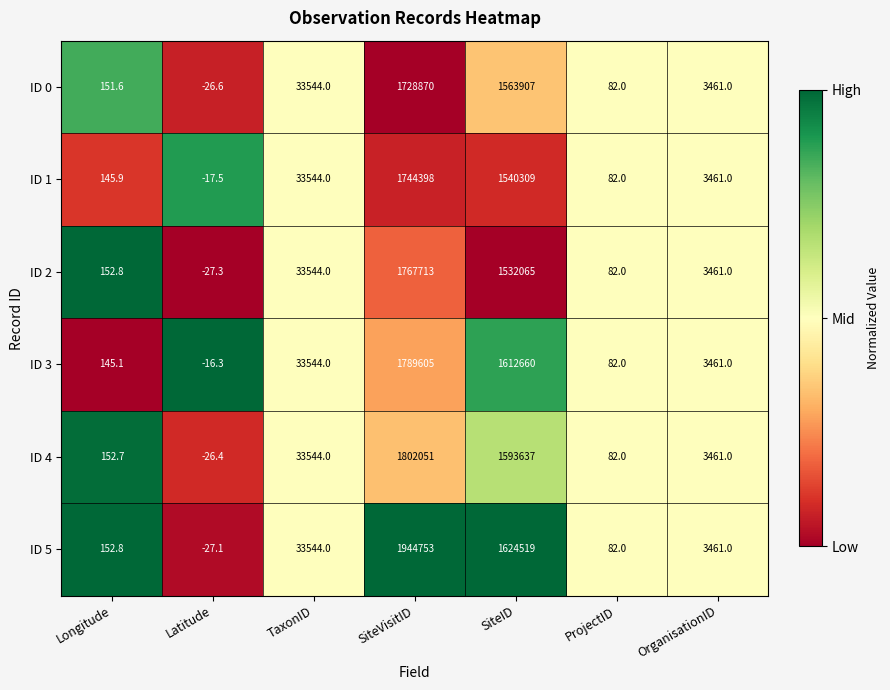

Which series has the largest total across all categories?

ID 5